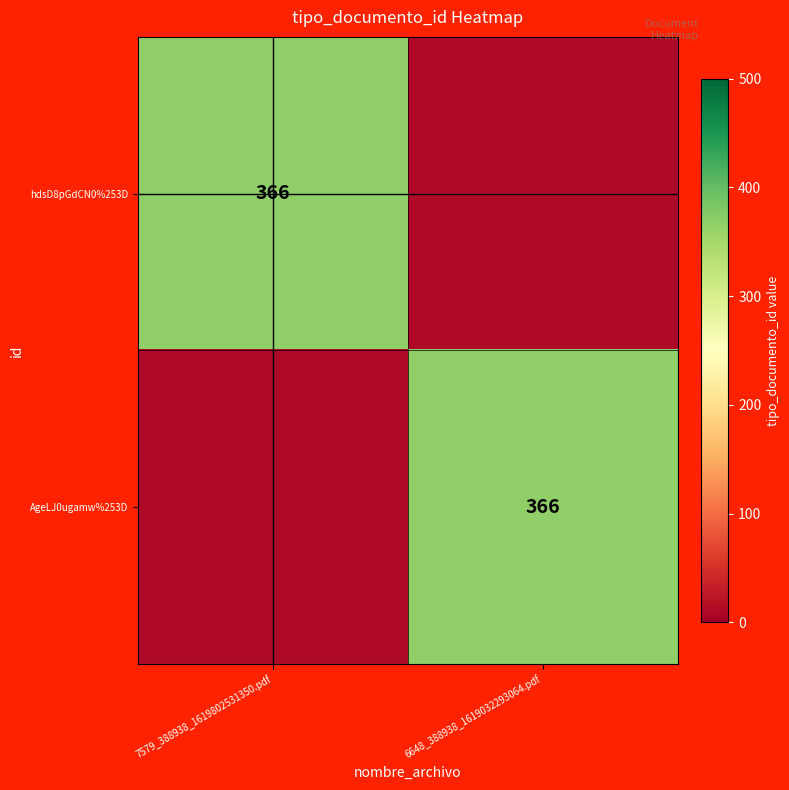

True or false: AgeLJ0ugamw%253D has a value of 366 at 6648_388938_1619032293064.pdf.

True